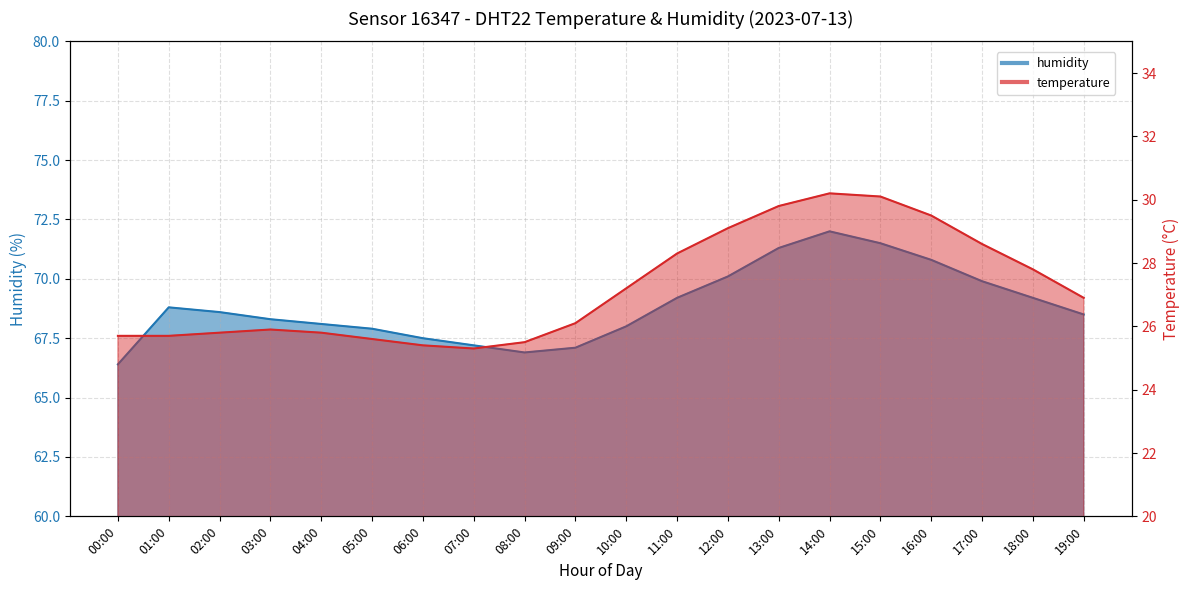

What is the spread (max minus min) of values at 04:00?

42.3